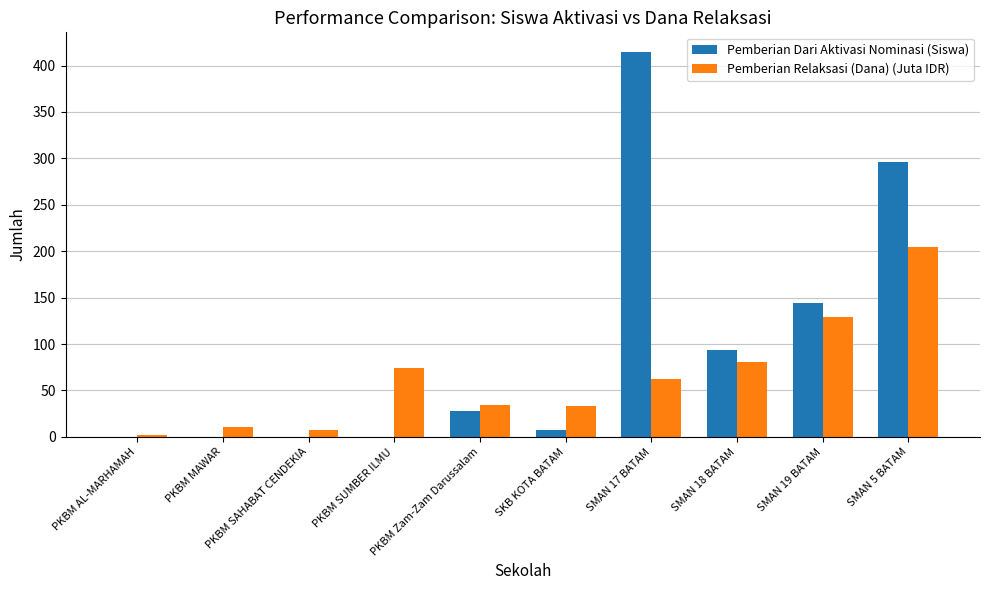

What is the sum of all Pemberian Dari Aktivasi Nominasi (Siswa) values?

984.0